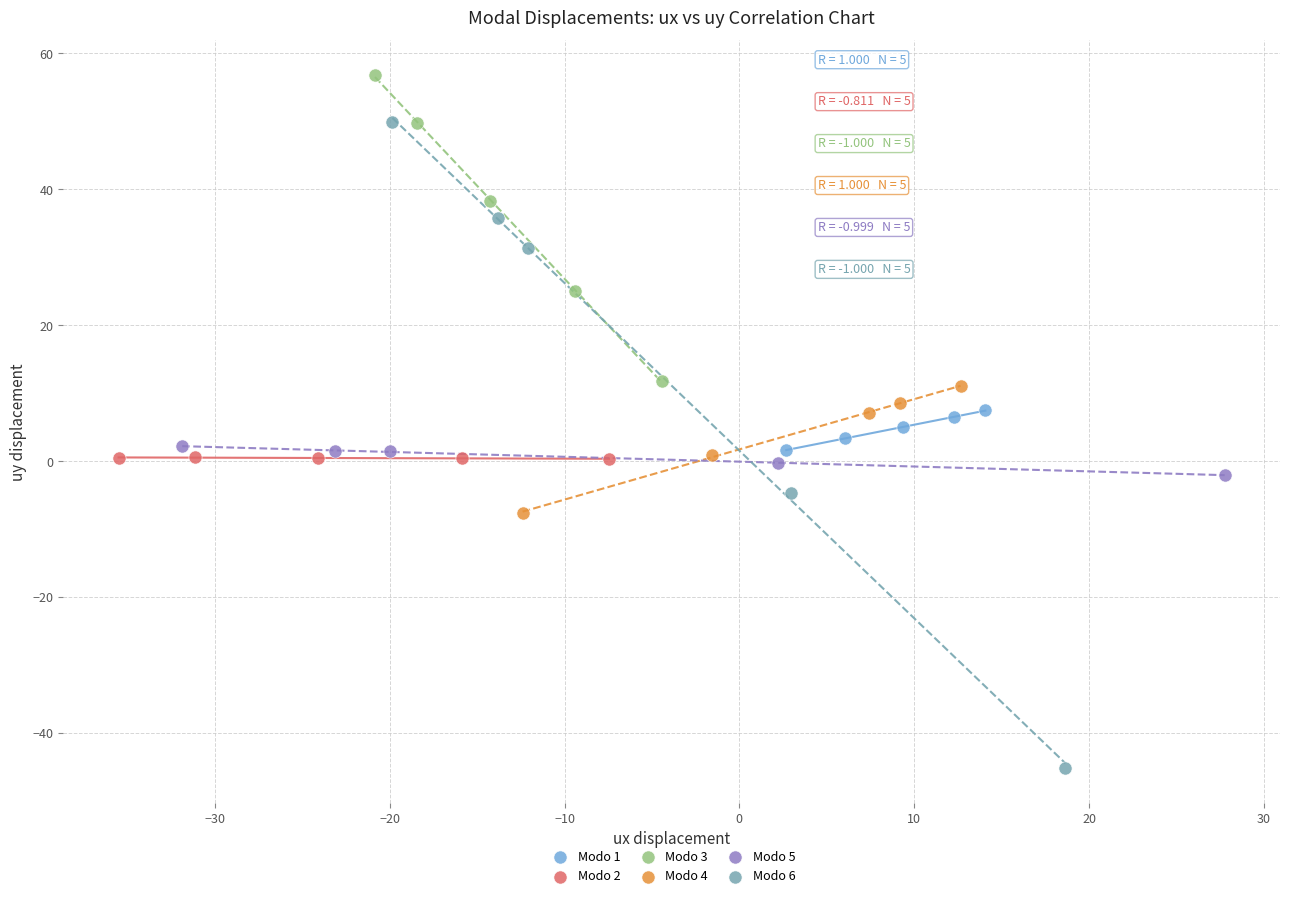

Which series contains the highest Y value?

Modo 3